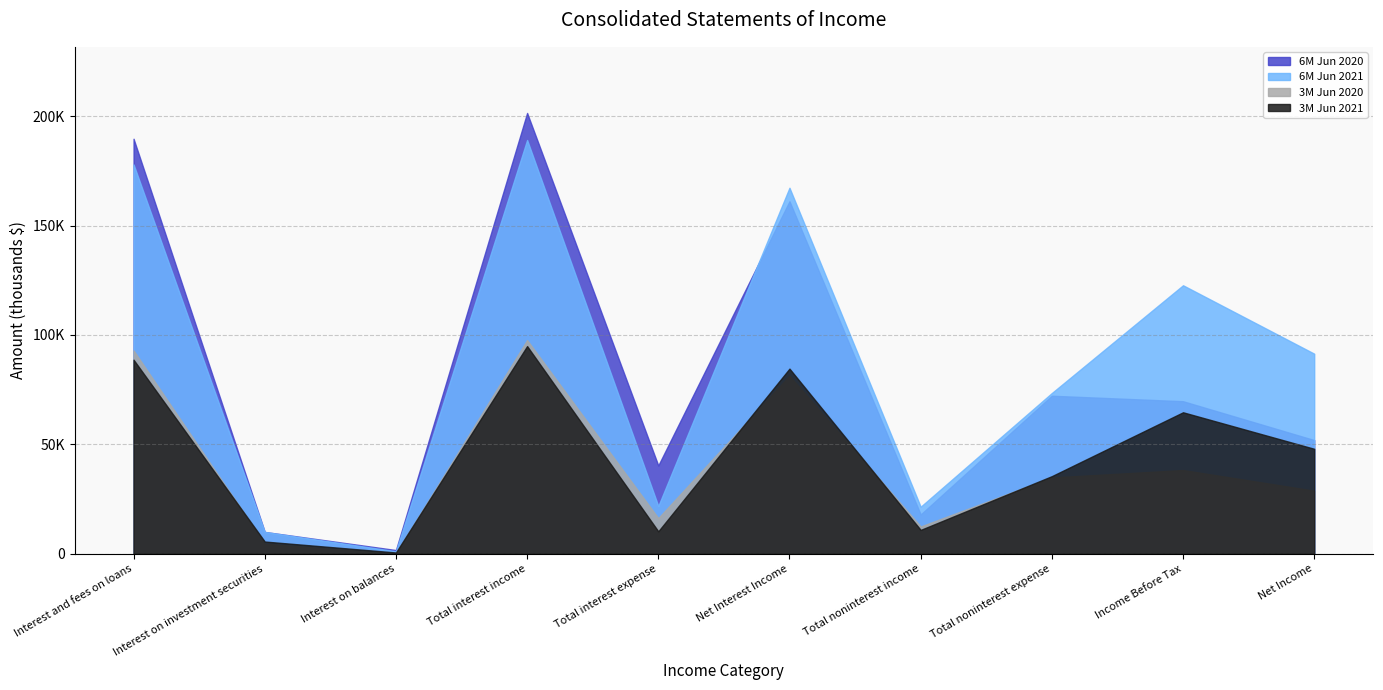

List the series in order of their peak value, highest first.

6M Jun 2020, 6M Jun 2021, 3M Jun 2020, 3M Jun 2021